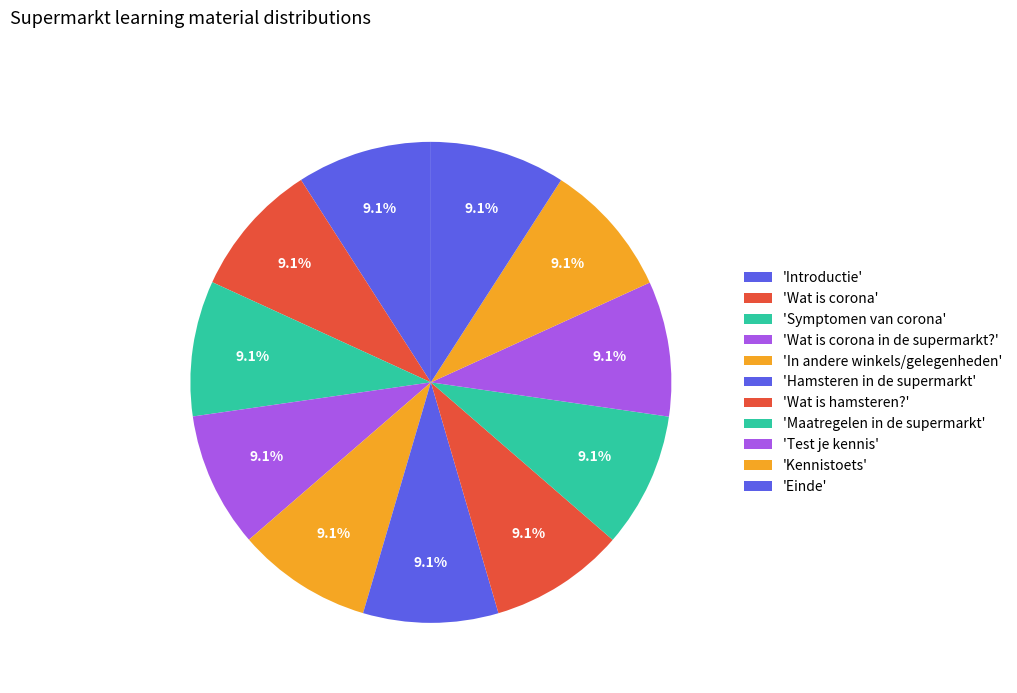

Which slice is the smallest?

Introductie